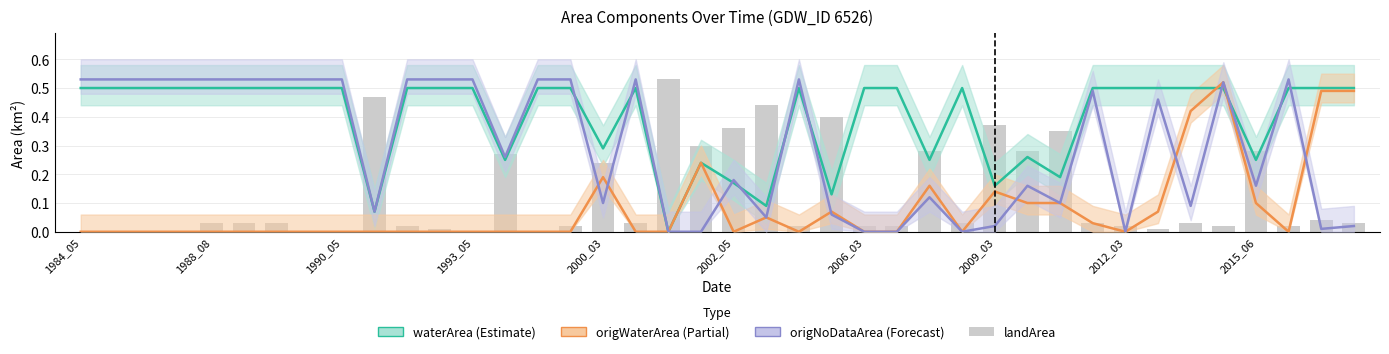

What are all the series names shown in the legend?

waterArea, origWaterArea, origNoDataArea, landArea